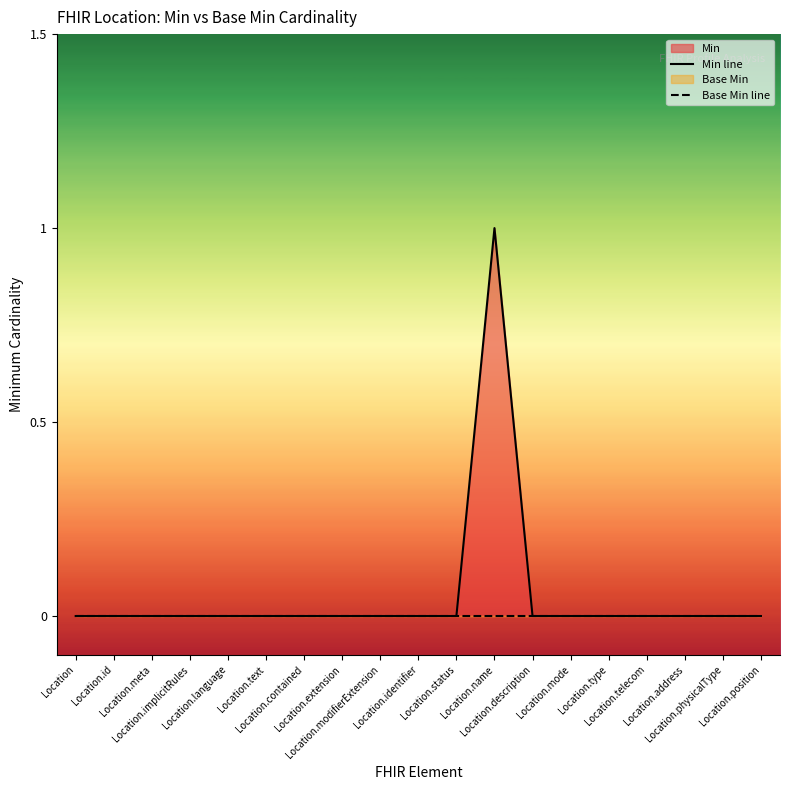

Reading left to right, what are all the values shown in this chart?

Min line: Location=0	Location.id=0	Location.meta=0	Location.implicitRules=0	Location.language=0	Location.text=0	Location.contained=0	Location.extension=0	Location.modifierExtension=0	Location.identifier=0	Location.status=0	Location.name=1	Location.description=0	Location.mode=0	Location.type=0	Location.telecom=0	Location.address=0	Location.physicalType=0	Location.position=0
Base Min line: Location=0	Location.id=0	Location.meta=0	Location.implicitRules=0	Location.language=0	Location.text=0	Location.contained=0	Location.extension=0	Location.modifierExtension=0	Location.identifier=0	Location.status=0	Location.name=0	Location.description=0	Location.mode=0	Location.type=0	Location.telecom=0	Location.address=0	Location.physicalType=0	Location.position=0